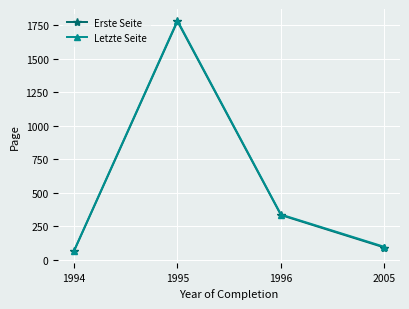

List the labels in order of Erste Seite value, largest first.

1995, 1996, 2005, 1994